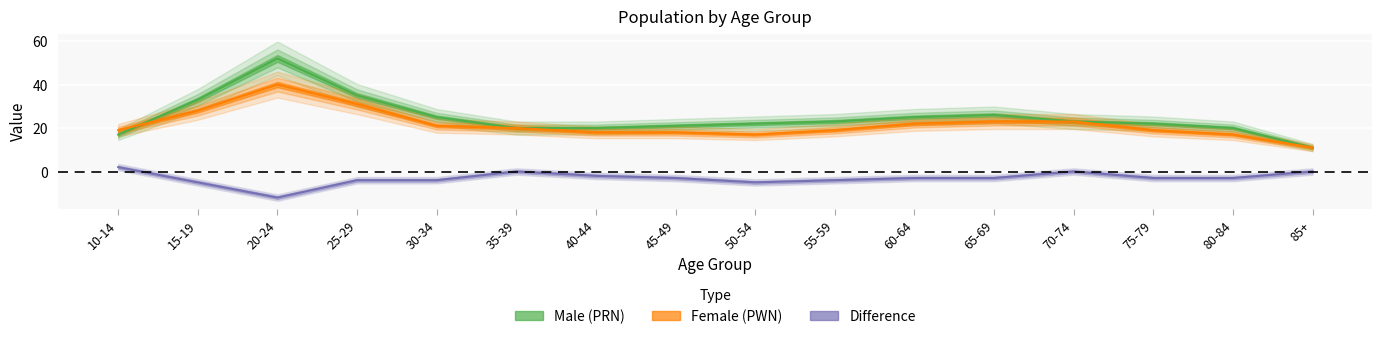

What is the value of the Male (PRN) point at the 3rd from the left?

52